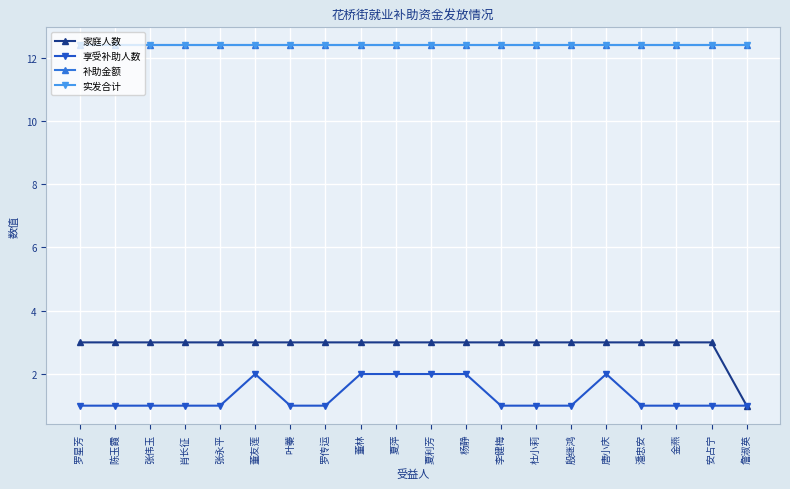

List the series in order of their peak value, highest first.

补助金额, 实发合计, 家庭人数, 享受补助人数